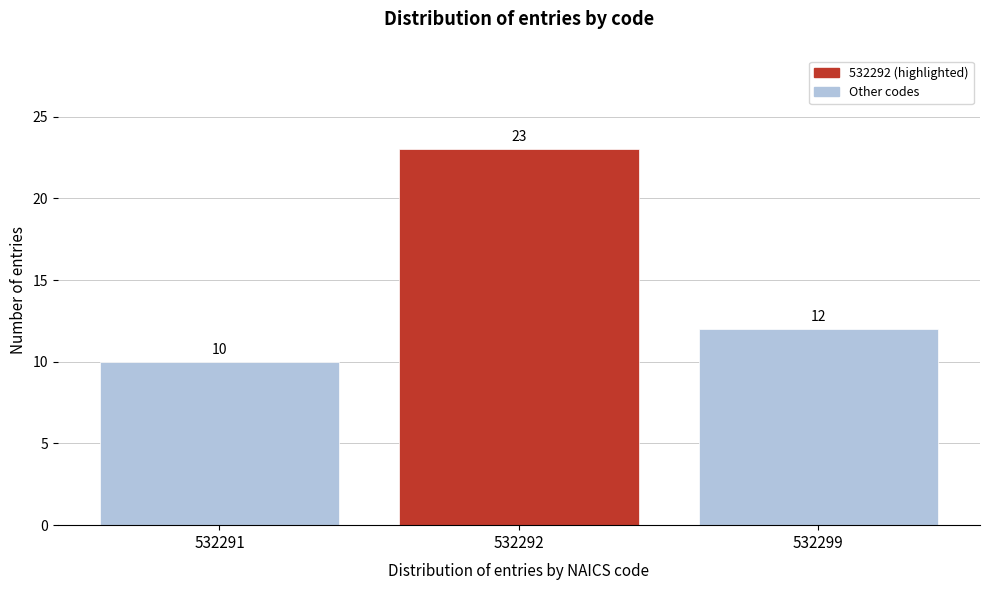

Reading right to left, extract all data points from this chart.

12	23	10